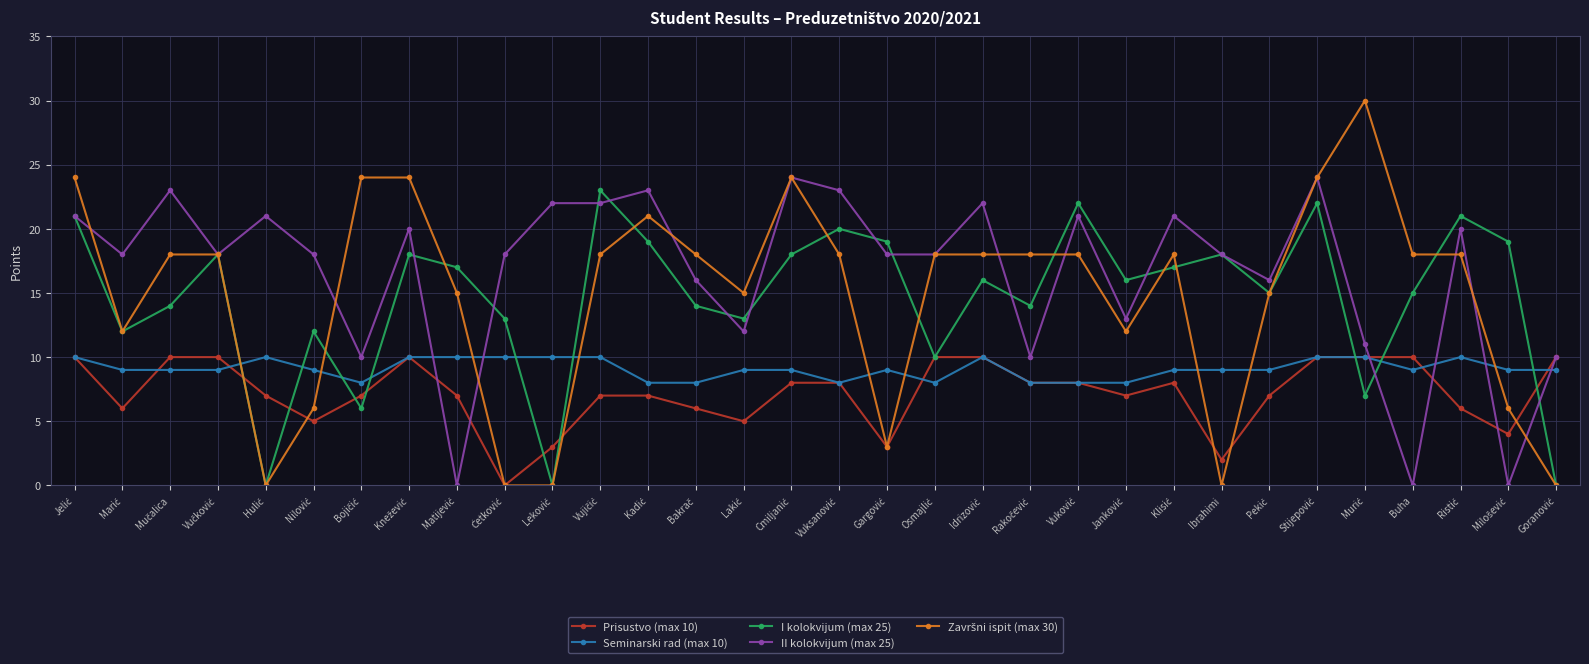

What is the average value of the I kolokvijum (max 25) series?

15